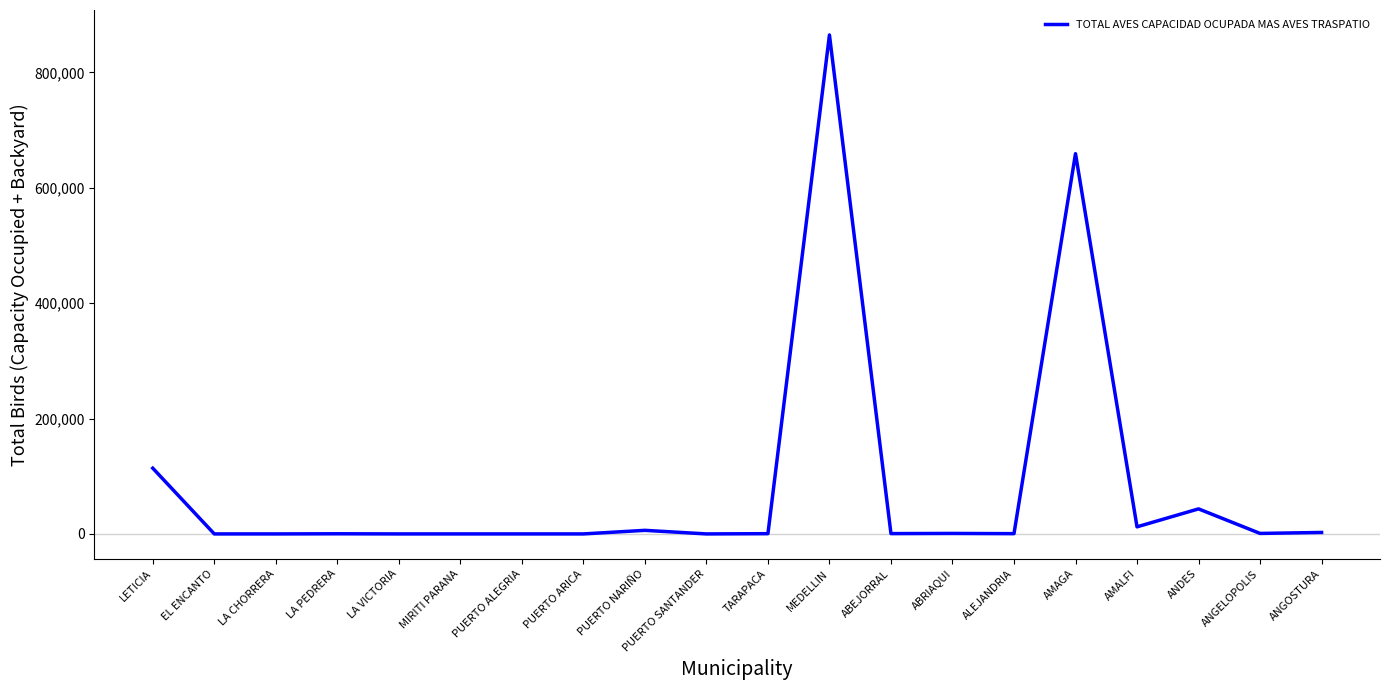

Where is the data nearest to the value 432517?

AMAGA